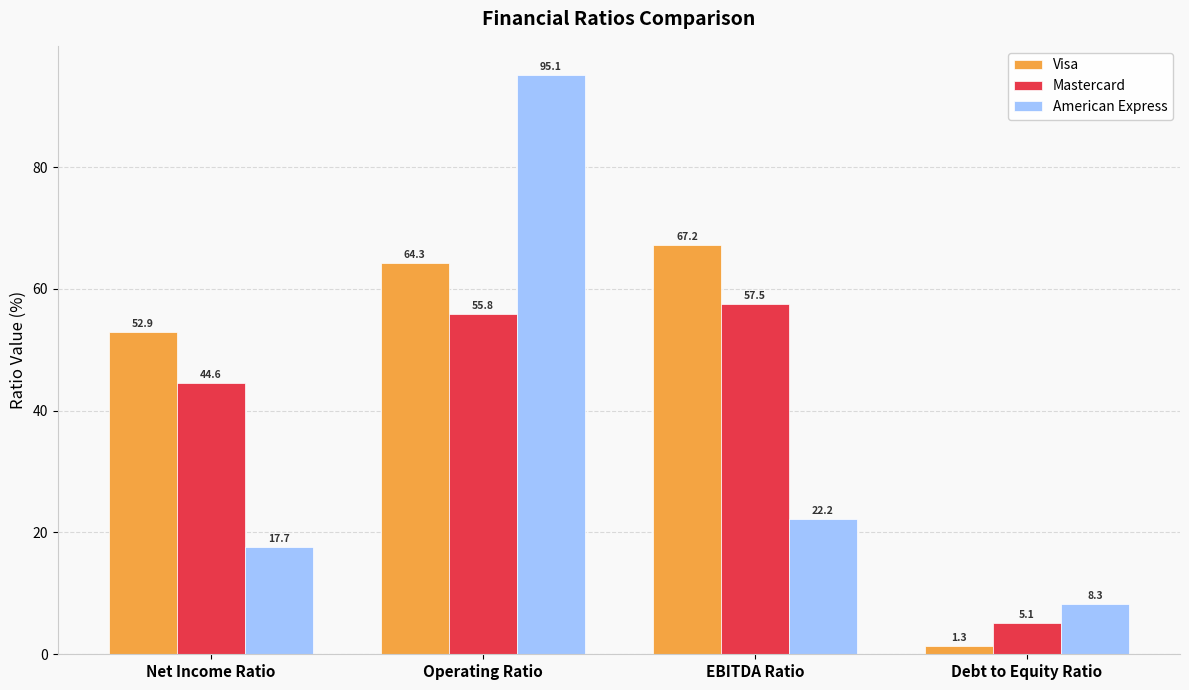

Reading right to left, extract all data points from this chart.

Visa: Debt to Equity Ratio=1.3	EBITDA Ratio=67.2	Operating Ratio=64.3	Net Income Ratio=52.9
Mastercard: Debt to Equity Ratio=5.1	EBITDA Ratio=57.5	Operating Ratio=55.8	Net Income Ratio=44.6
American Express: Debt to Equity Ratio=8.3	EBITDA Ratio=22.2	Operating Ratio=95.1	Net Income Ratio=17.7